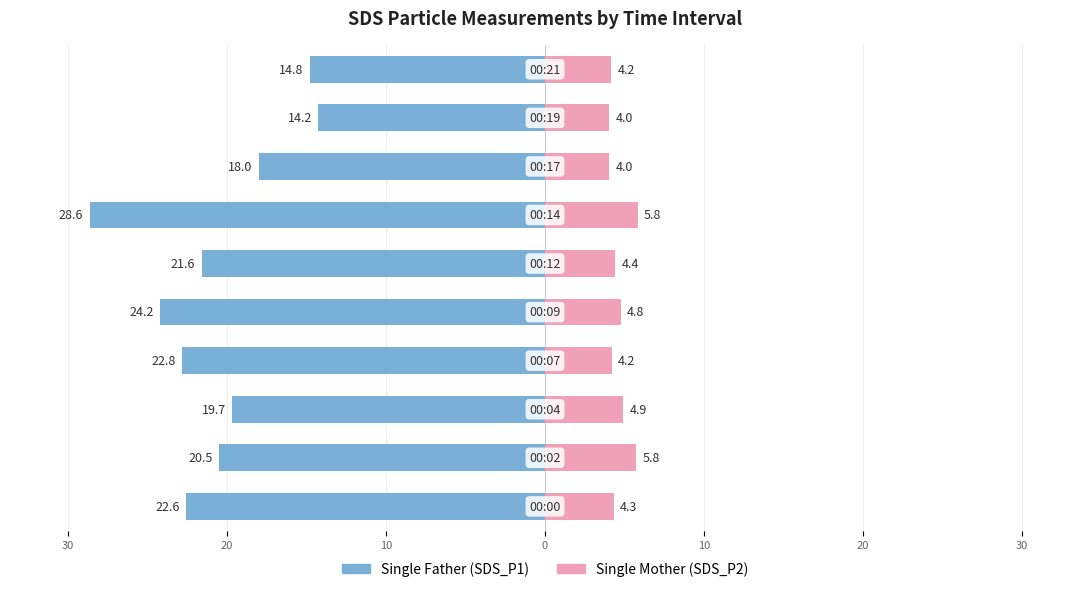

At 30, list the series in order from smallest to largest.

Single Father, Single Mother